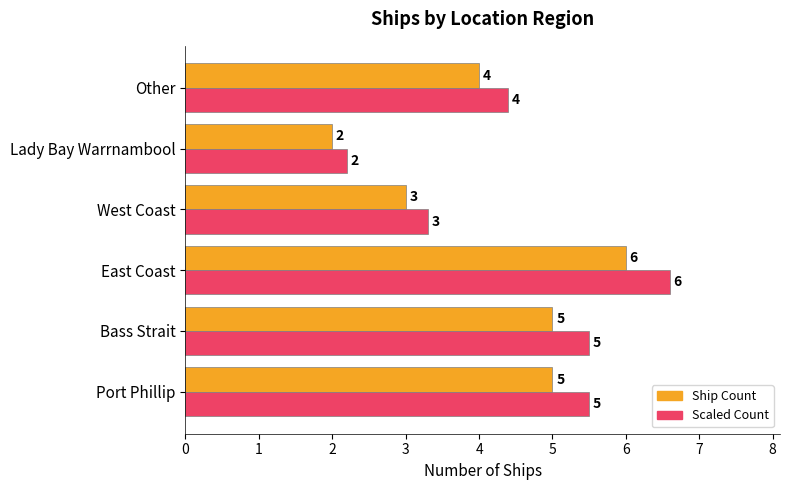

At which category is the sum across all series the highest?

East Coast